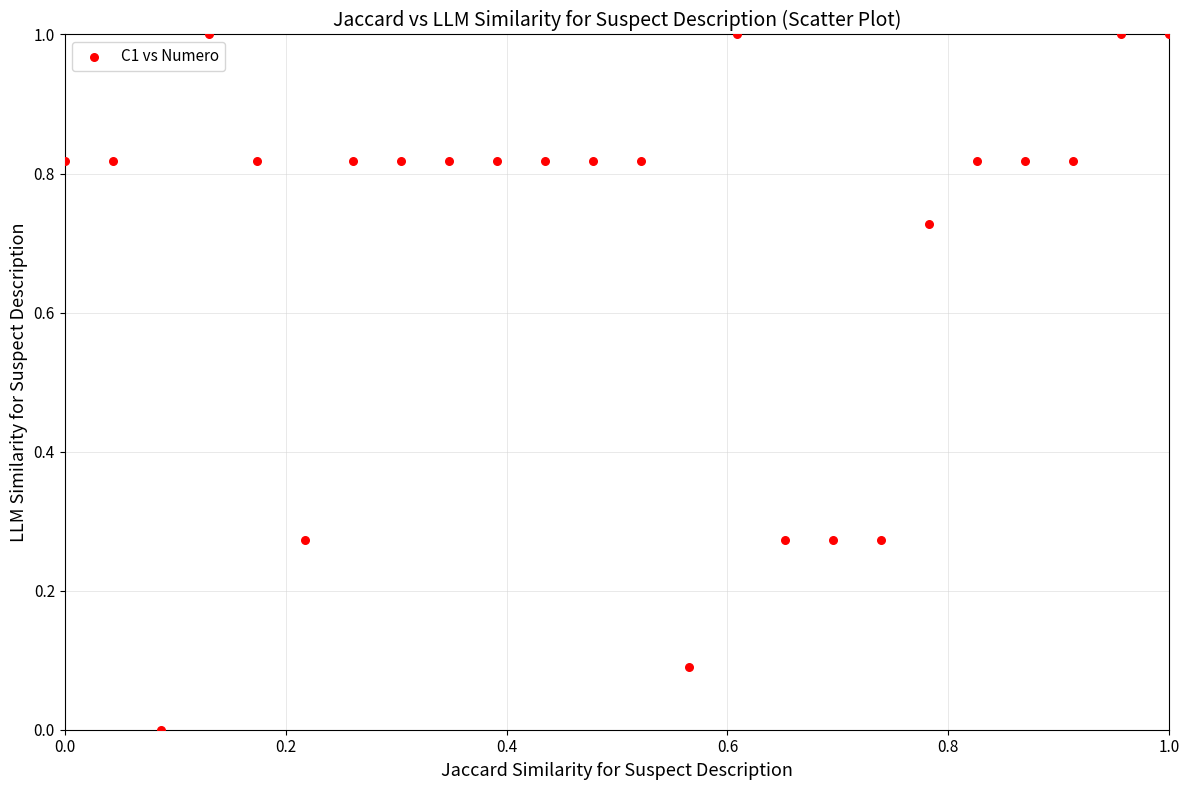

What is the range of X values (max minus min)?

1.0